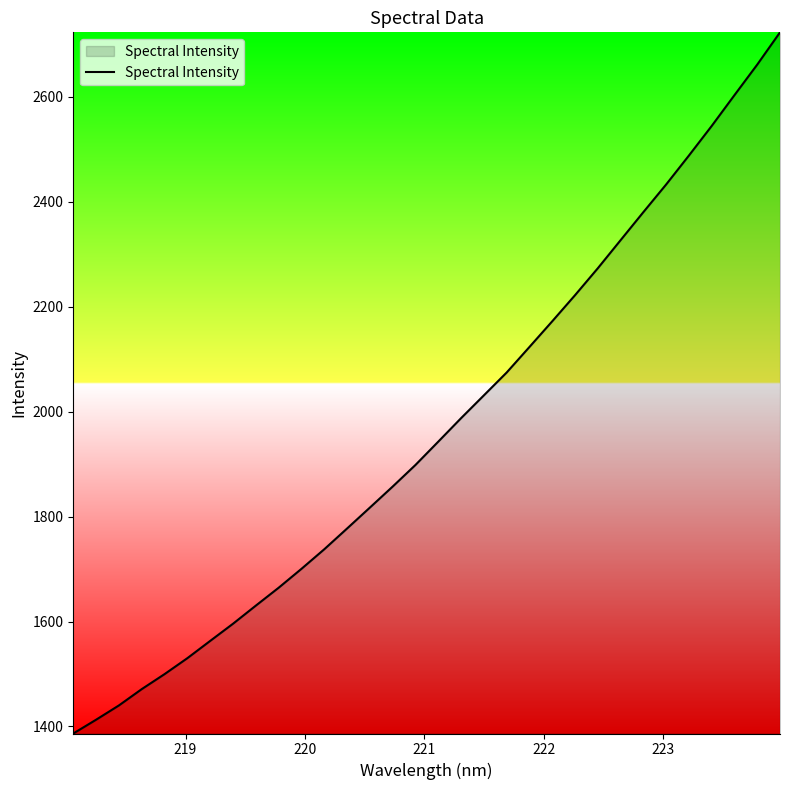

What is the difference between the maximum and minimum values?

1336.8